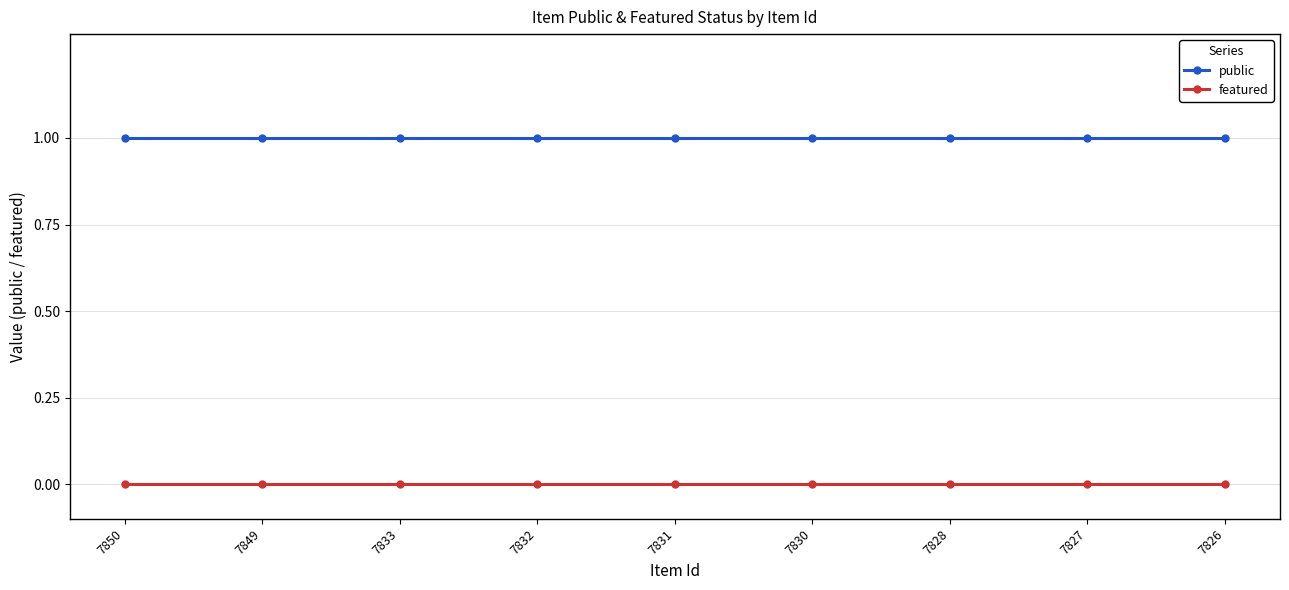

Reading right to left, transcribe all the data shown in this chart.

public: 7826=1	7827=1	7828=1	7830=1	7831=1	7832=1	7833=1	7849=1	7850=1
featured: 7826=0	7827=0	7828=0	7830=0	7831=0	7832=0	7833=0	7849=0	7850=0